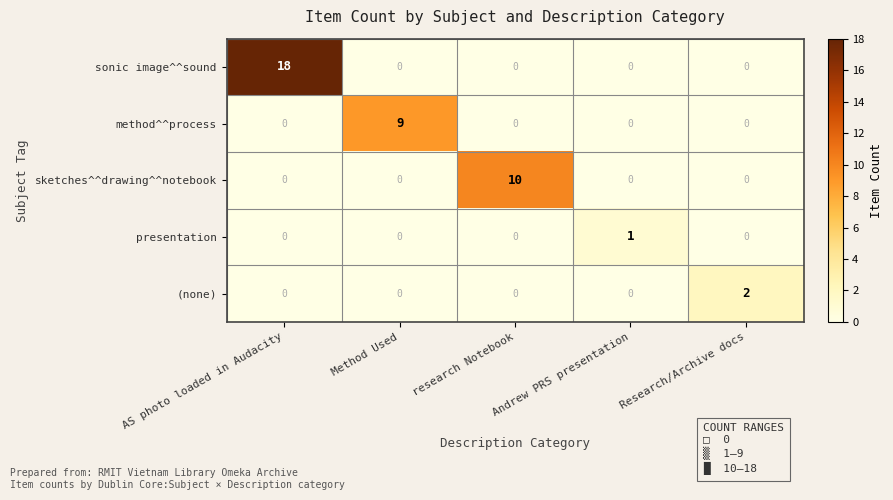

True or false: (none) has a value of 0 at Method Used.

True